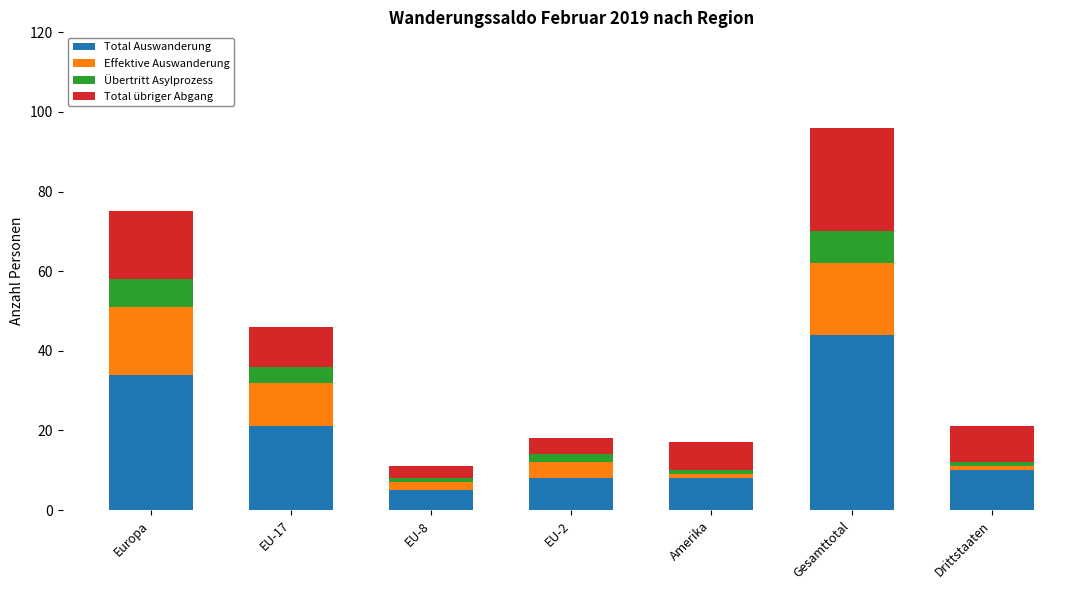

The value of Total Auswanderung at Europa is 34. True or false?

True